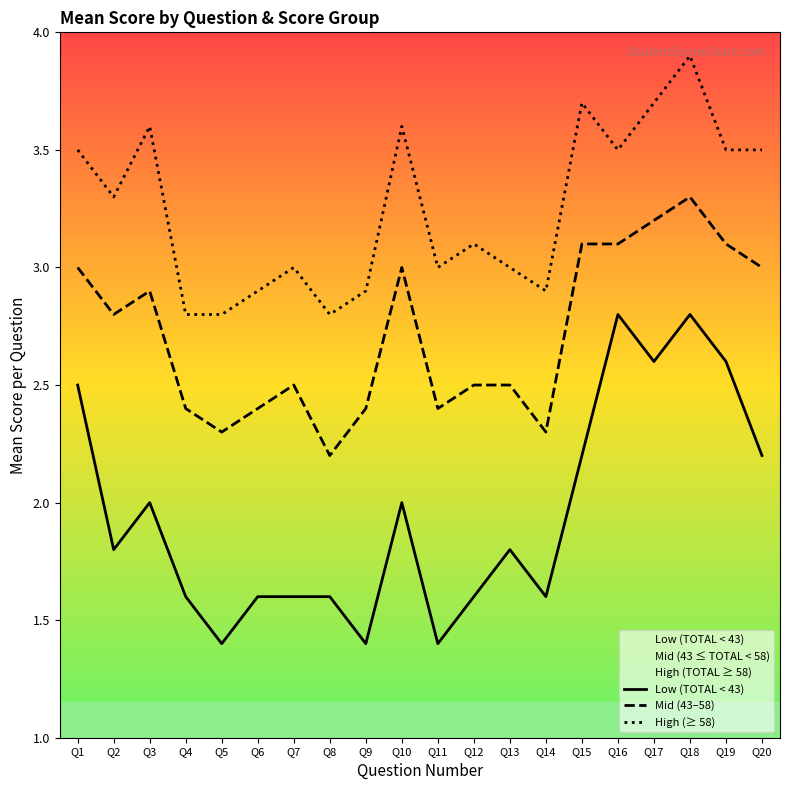

What is the difference between the maximum and minimum values in the High (≥ 58) series?

1.1